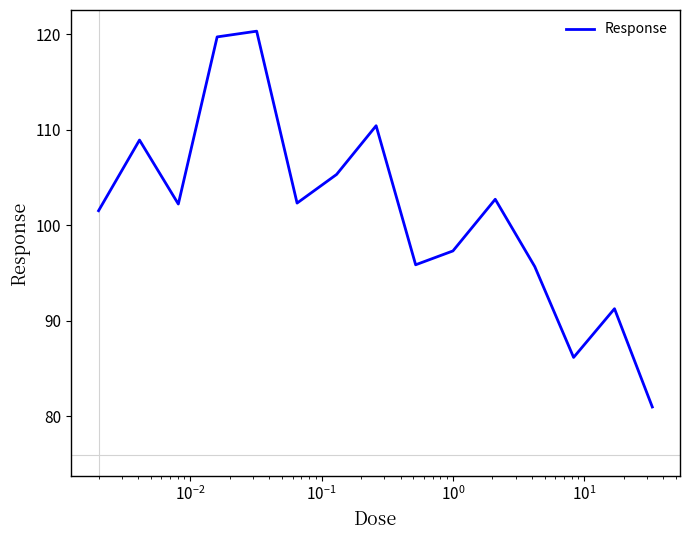

What is the greatest value displayed?

120.3